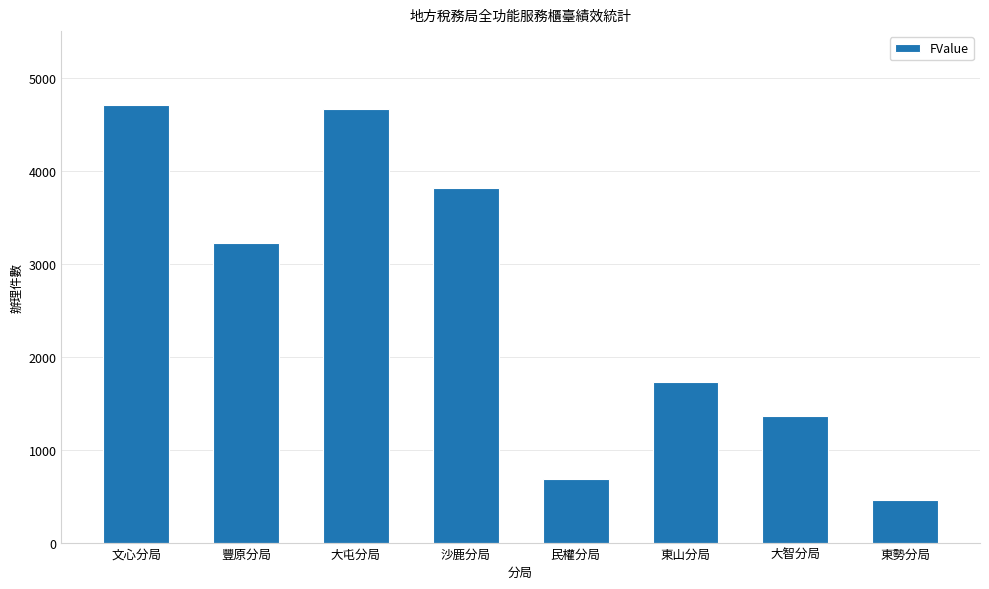

True or false: the data shows 2020 at 大屯分局.

False